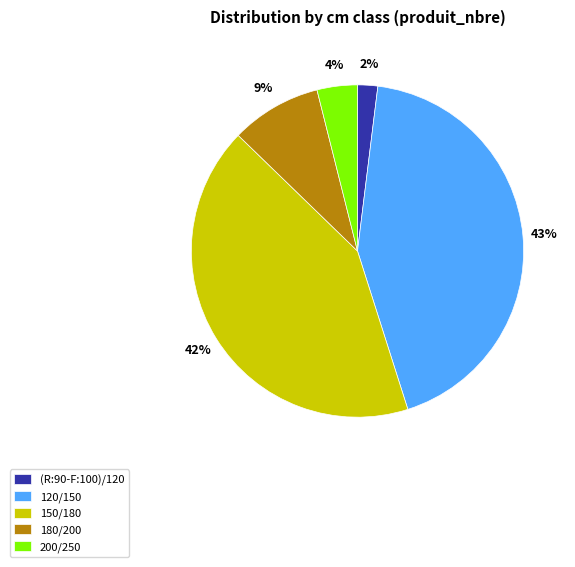

To the nearest percent, what is the difference between the 150/180 and 120/150 slice percentages?

1%